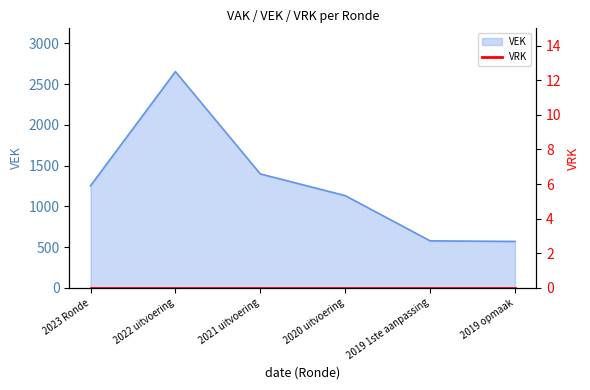

Where is VEK nearest to the value 1611?

2021 uitvoering